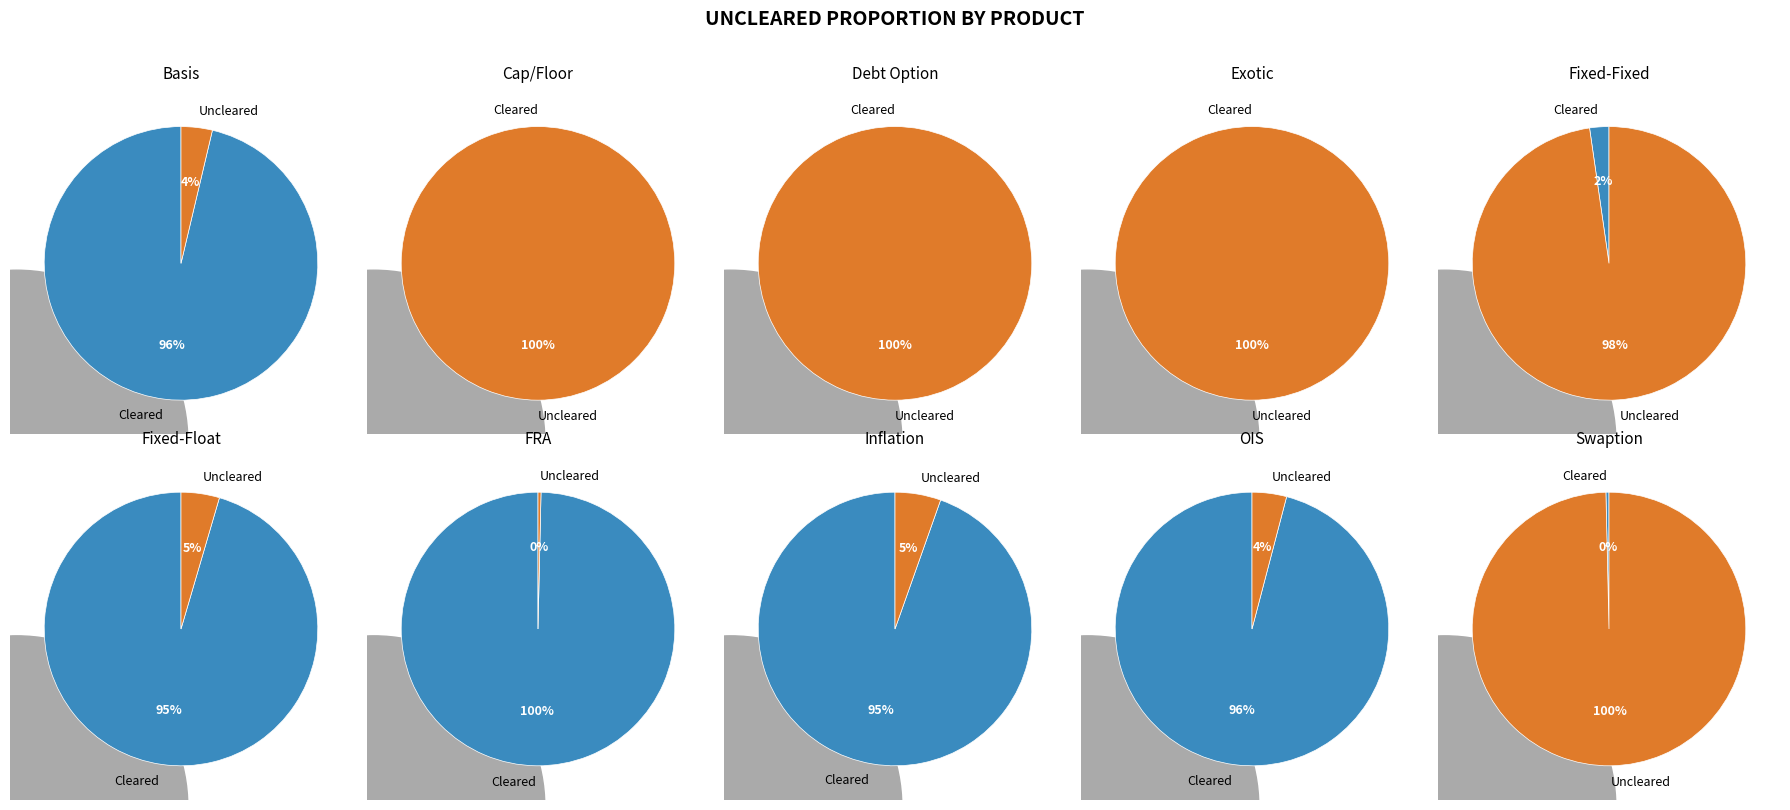

To the nearest percent, what percentage of the pie is Exotic?

8%